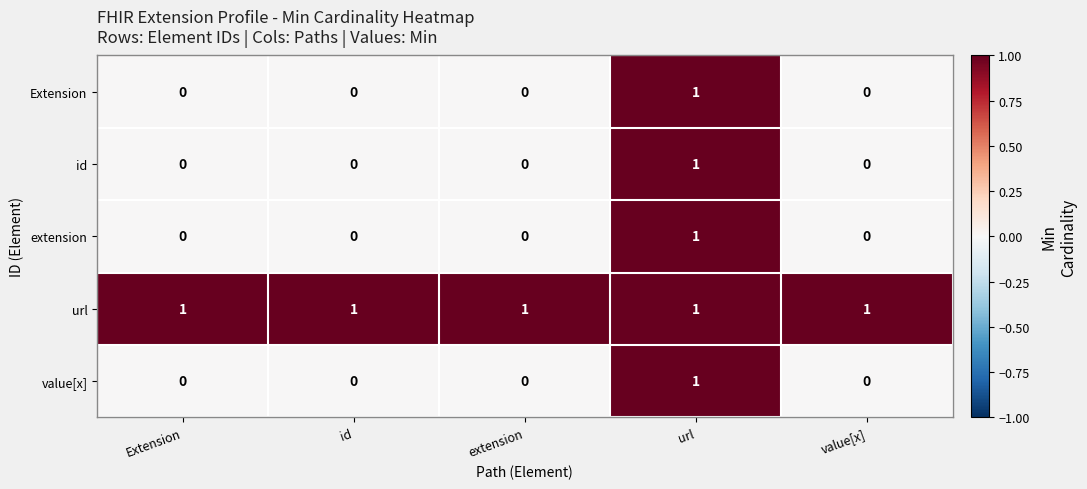

How many Extension values are between 0 and 1?

5